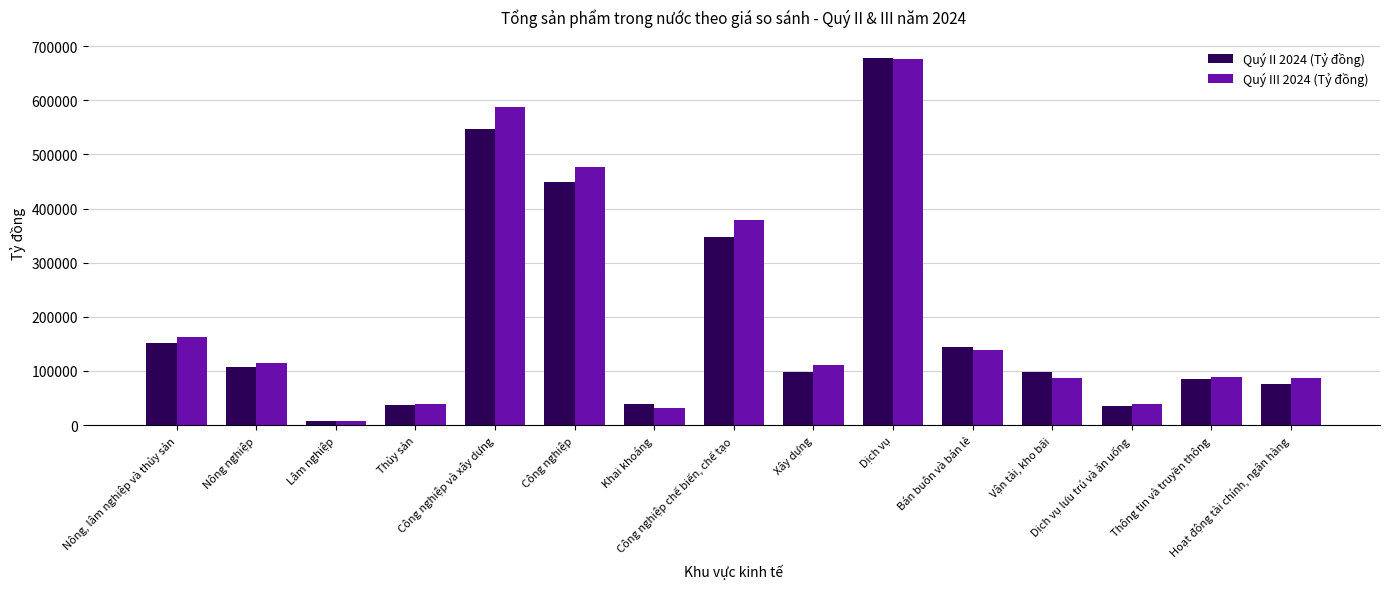

At which category is the sum across all series the highest?

Dịch vụ